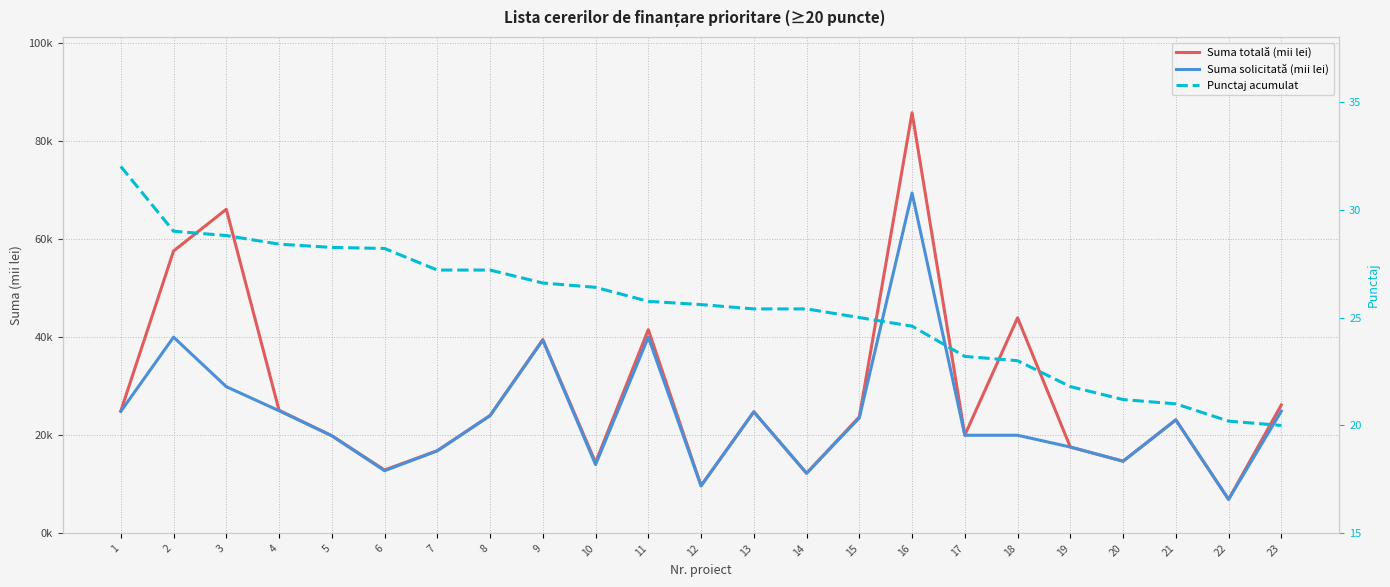

What value does the Suma totală (mii lei) series have at 9?

39504.0